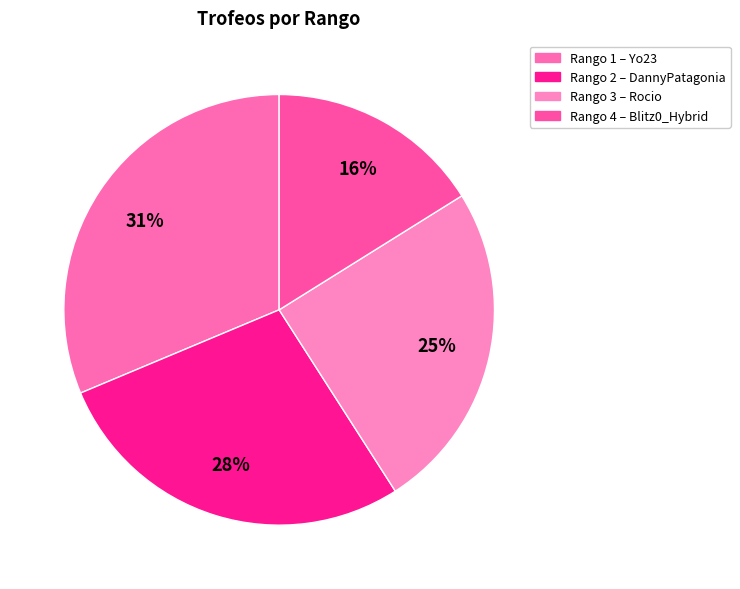

Count the number of slices in the pie.

4